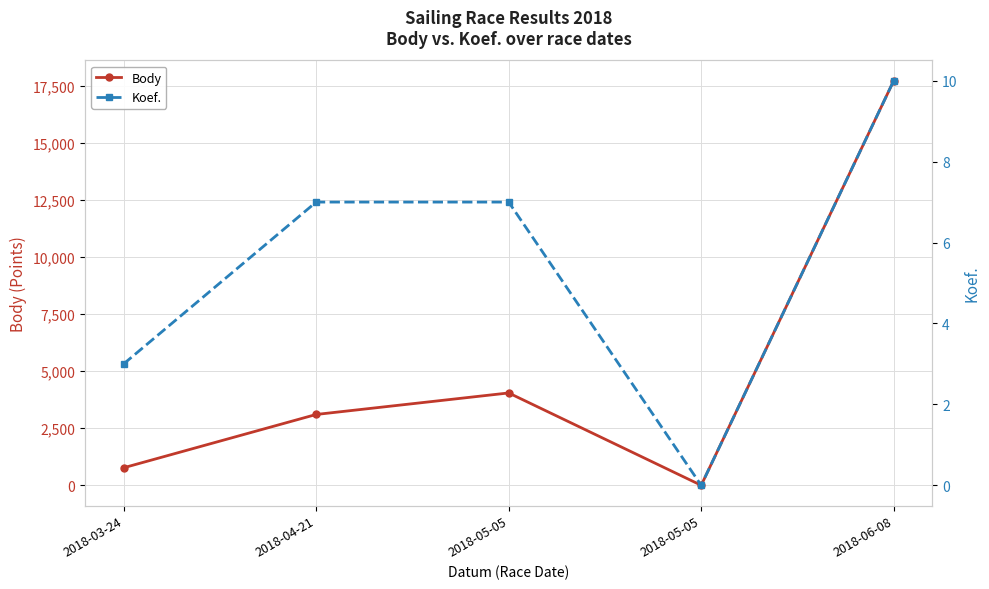

Where does the Koef. series first go above 7?

2018-06-08